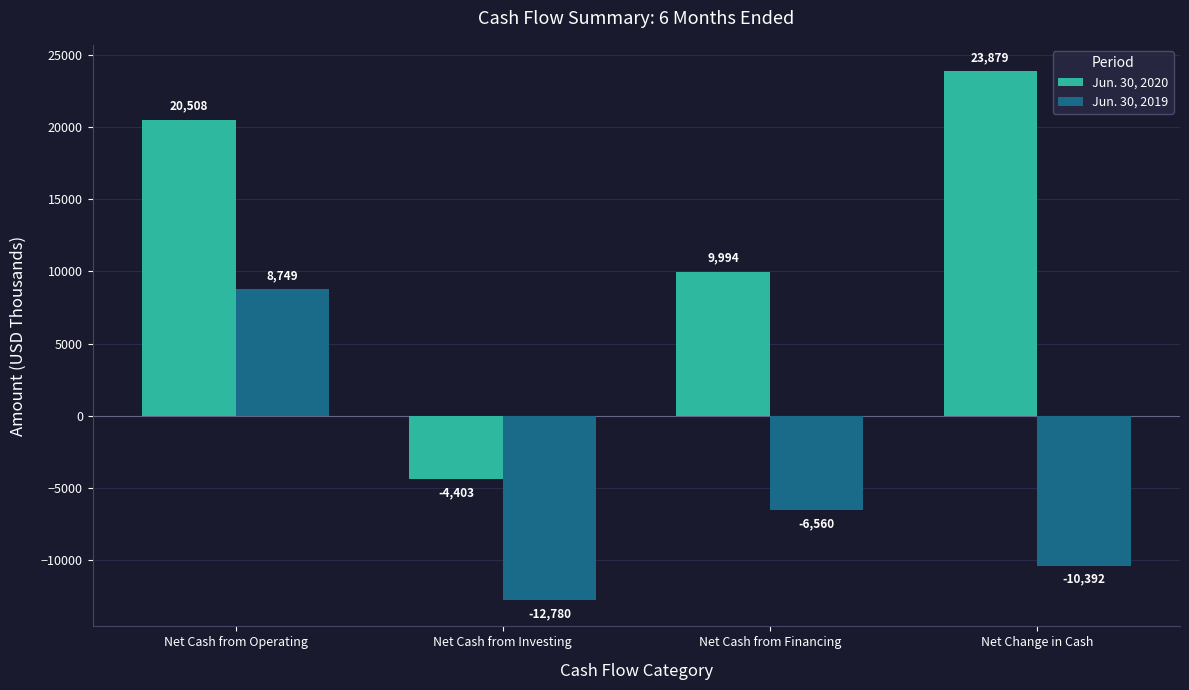

The Jun. 30, 2019 series shows -12780 at Net Cash from Investing. True or false?

True